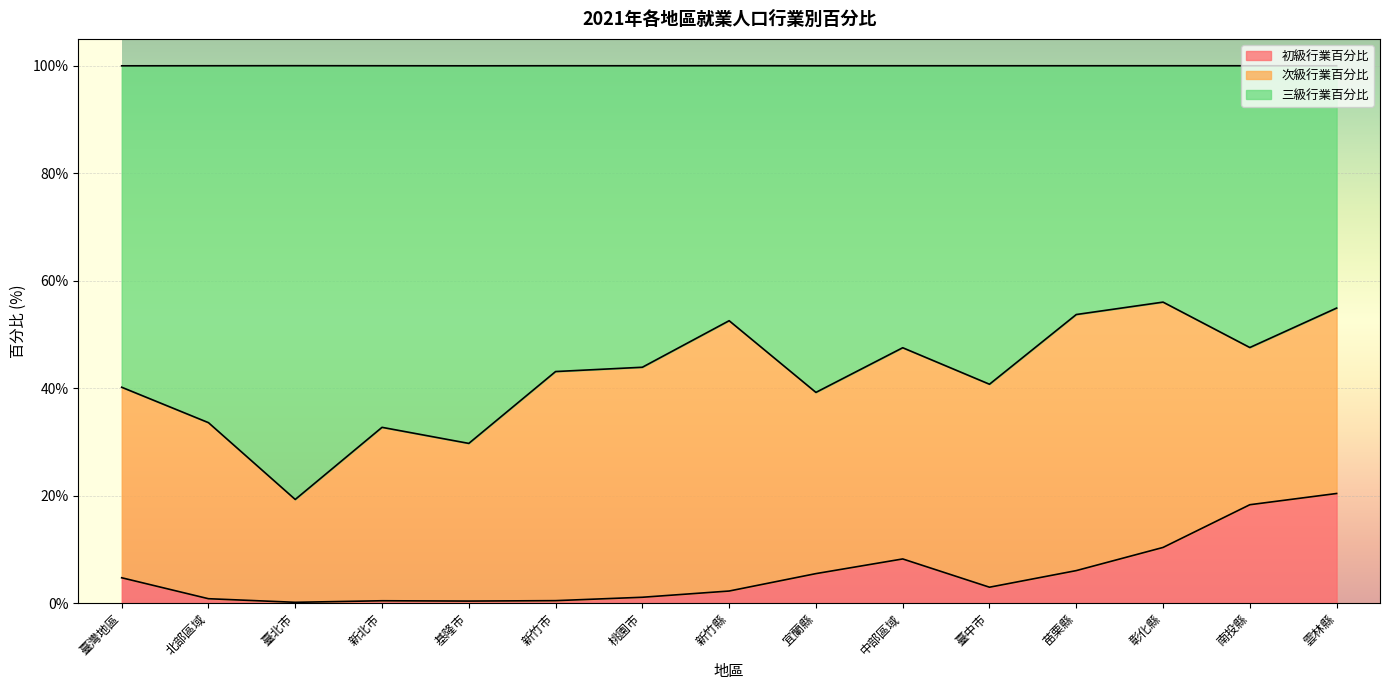

What is the approximate value of 初級行業百分比 at 宜蘭縣?

5.5